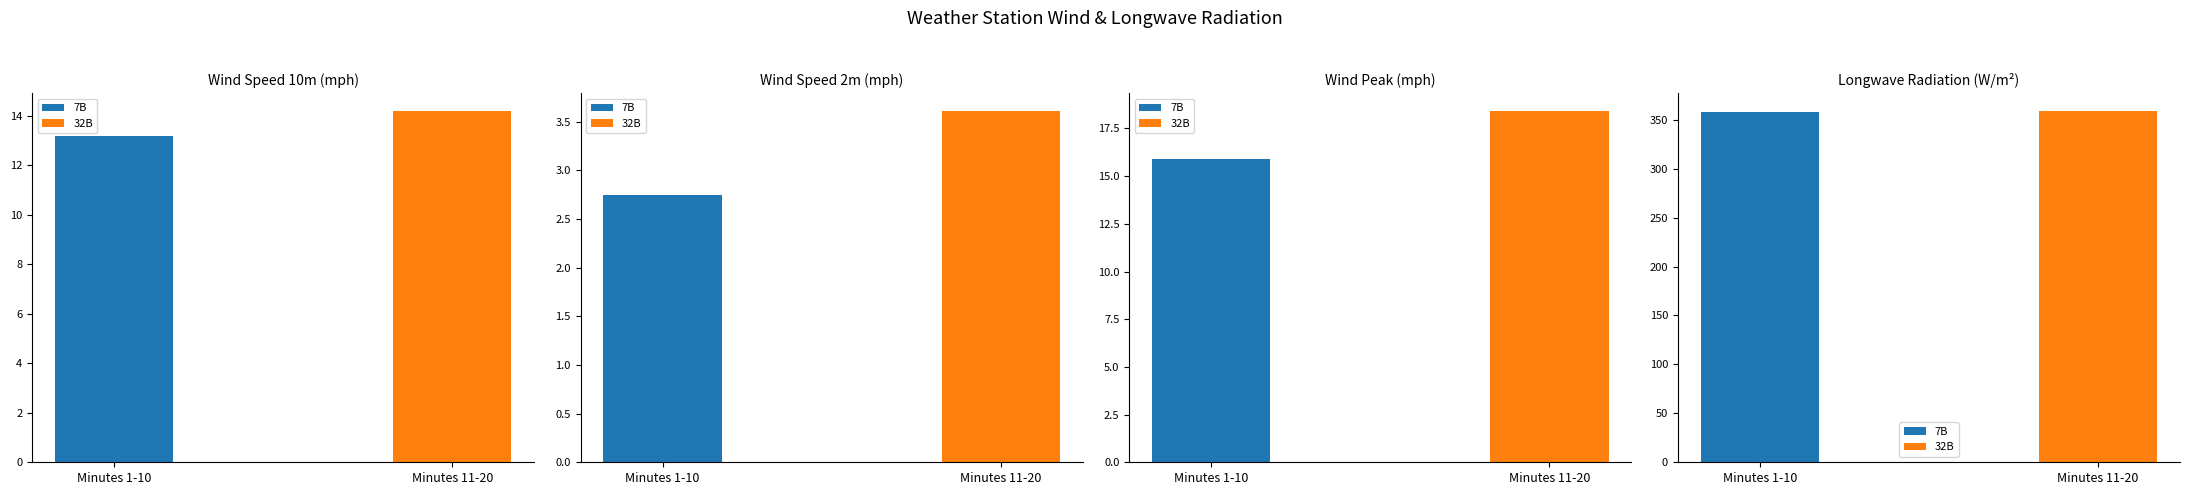

Rank the series by their maximum value, from highest to lowest.

LngWave, WindPk, Wind10m, Wind2m